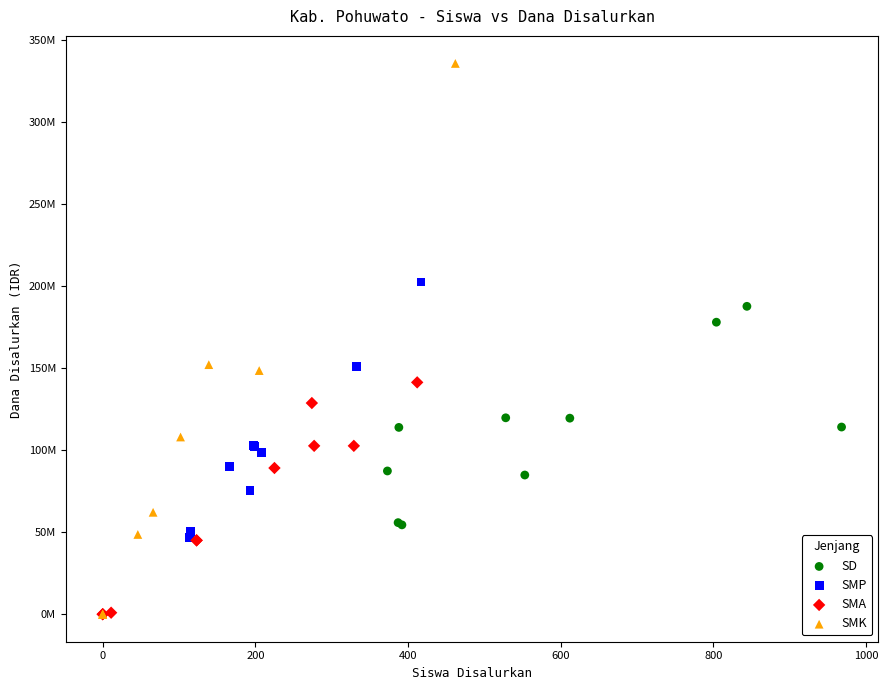

What are all the series names shown in the legend?

SD, SMP, SMA, SMK